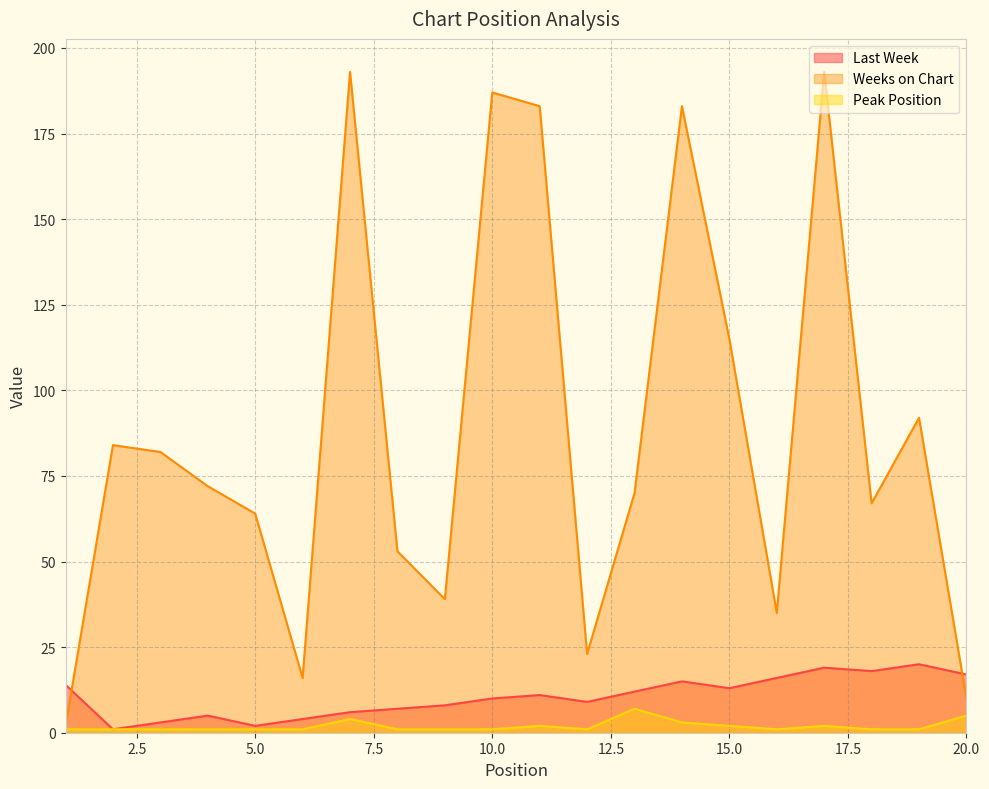

Which category has the lowest value in the Last Week series?

2